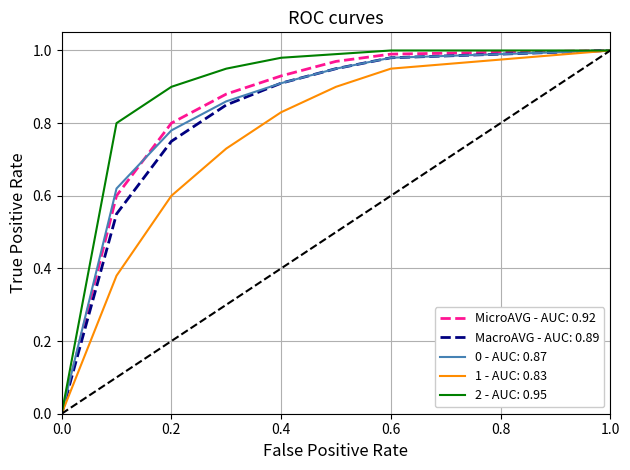

Which series has the largest total across all categories?

2 - AUC: 0.95